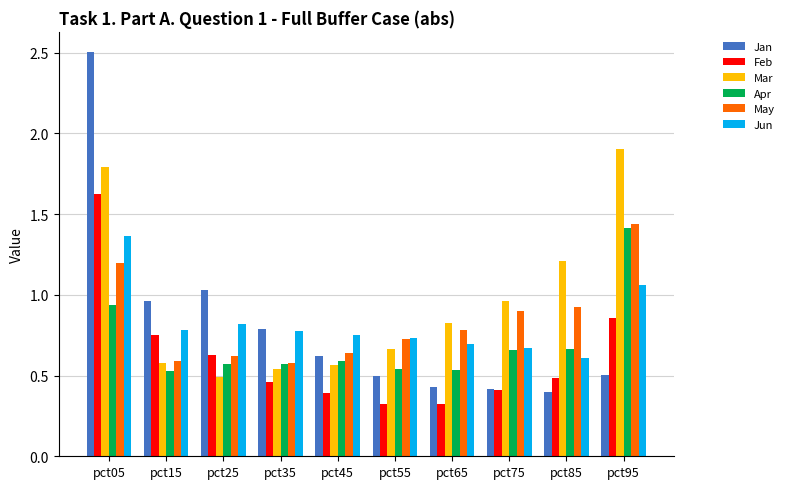

At which label does Jun reach its peak?

pct05